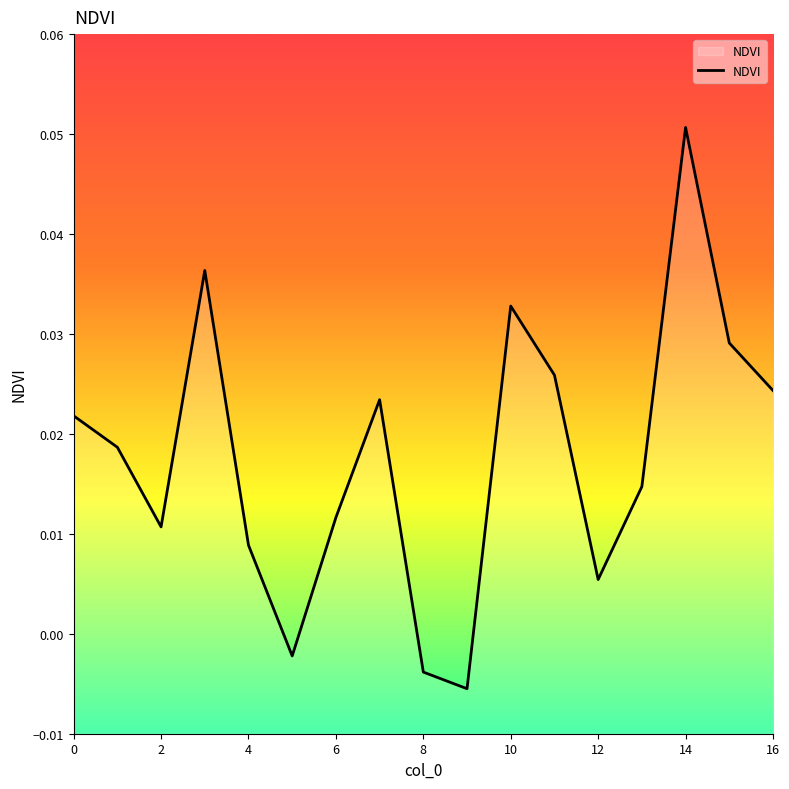

Which category has the highest value across all series?

14